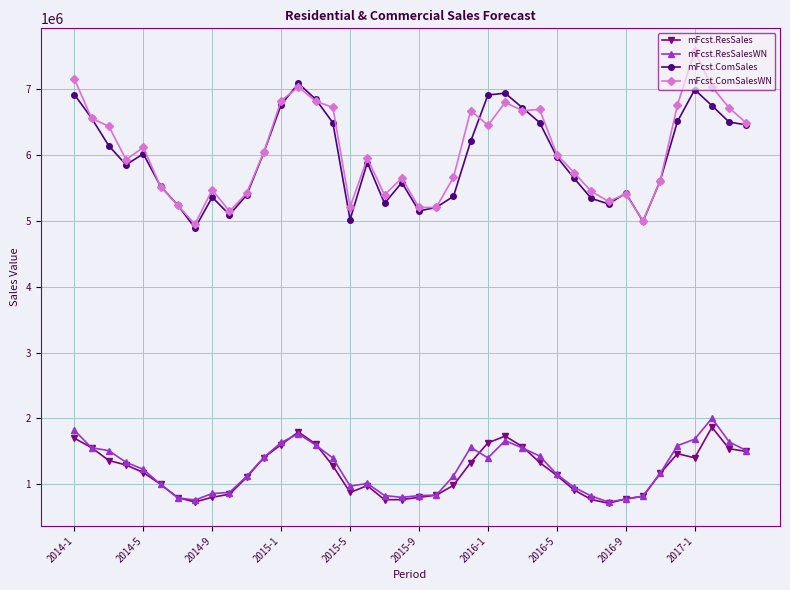

What is the sum of all mFcst.ComSales values?

238367510.8